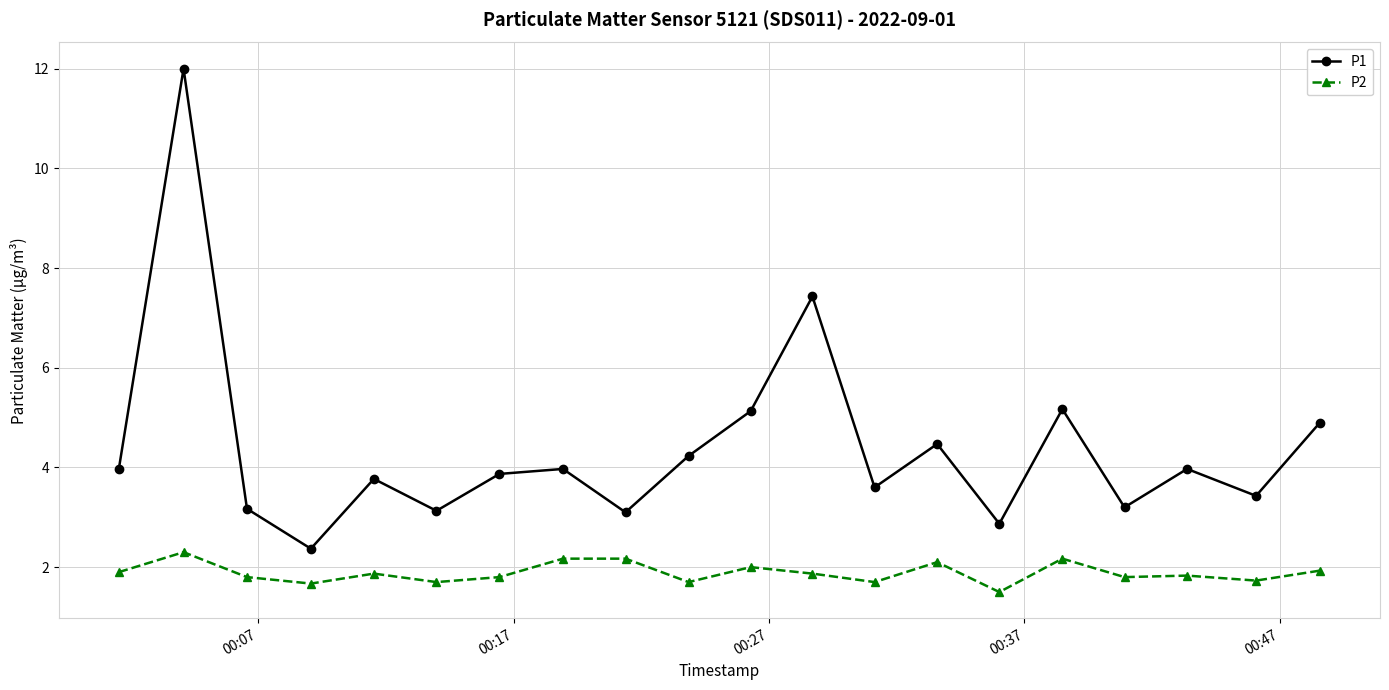

Which series has the largest range (max minus min)?

P1